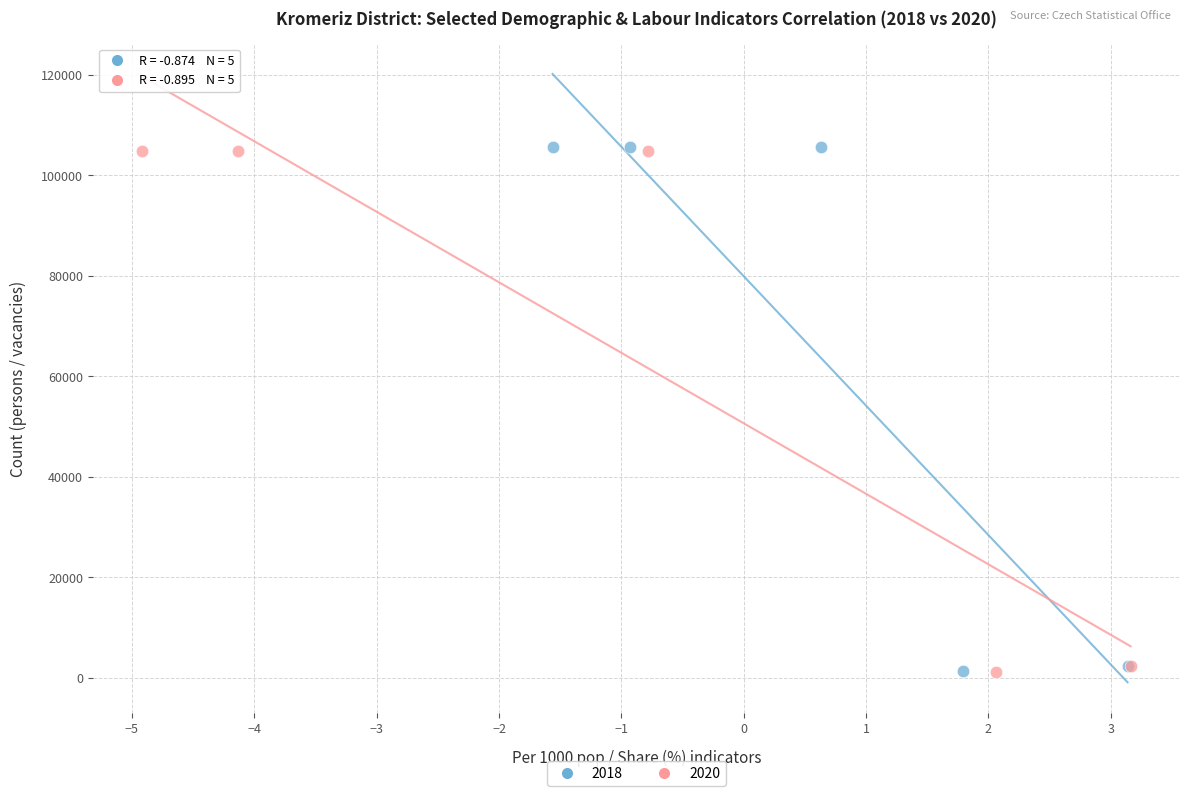

Which series has the widest spread of Y values?

2018